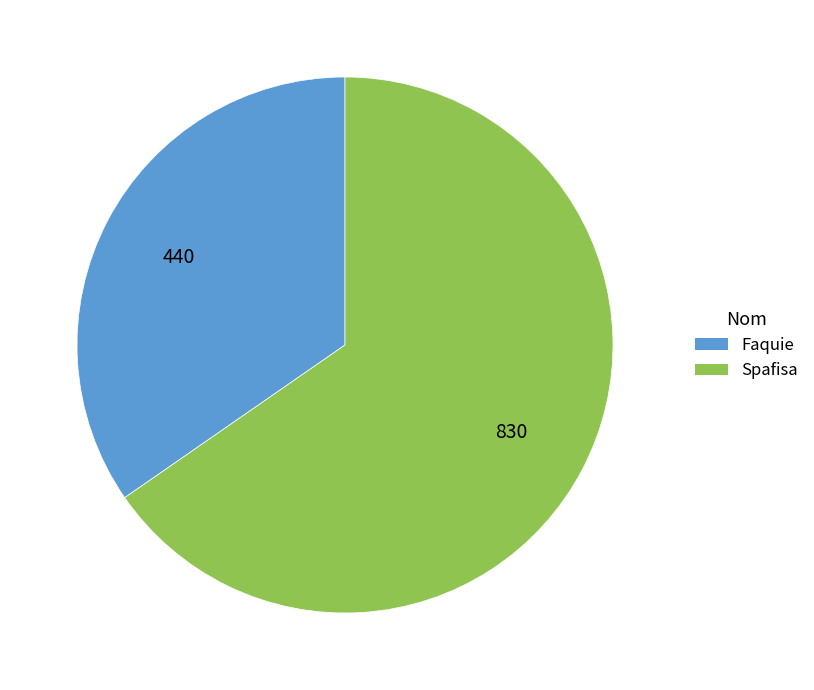

Is the sum of Spafisa and Faquie greater than half?

Yes